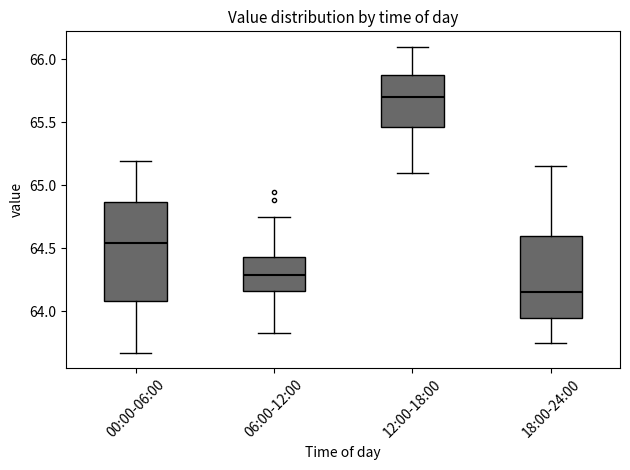

Which box has the lowest median line?

18:00-24:00